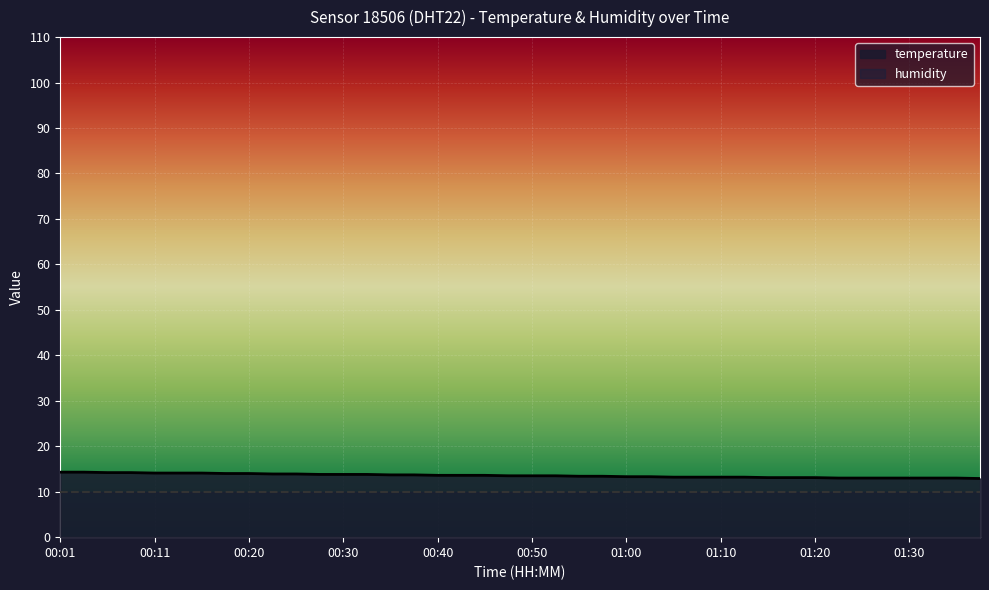

Rank the categories by value from lowest to highest.

01:37, 01:22, 01:25, 01:27, 01:30, 01:32, 01:35, 01:15, 01:17, 01:20, 01:05, 01:07, 01:10, 01:12, 01:00, 01:02, 00:55, 00:57, 00:47, 00:50, 00:52, 00:40, 00:42, 00:45, 00:35, 00:38, 00:28, 00:30, 00:33, 00:23, 00:25, 00:18, 00:20, 00:11, 00:13, 00:15, 00:06, 00:08, 00:01, 00:03